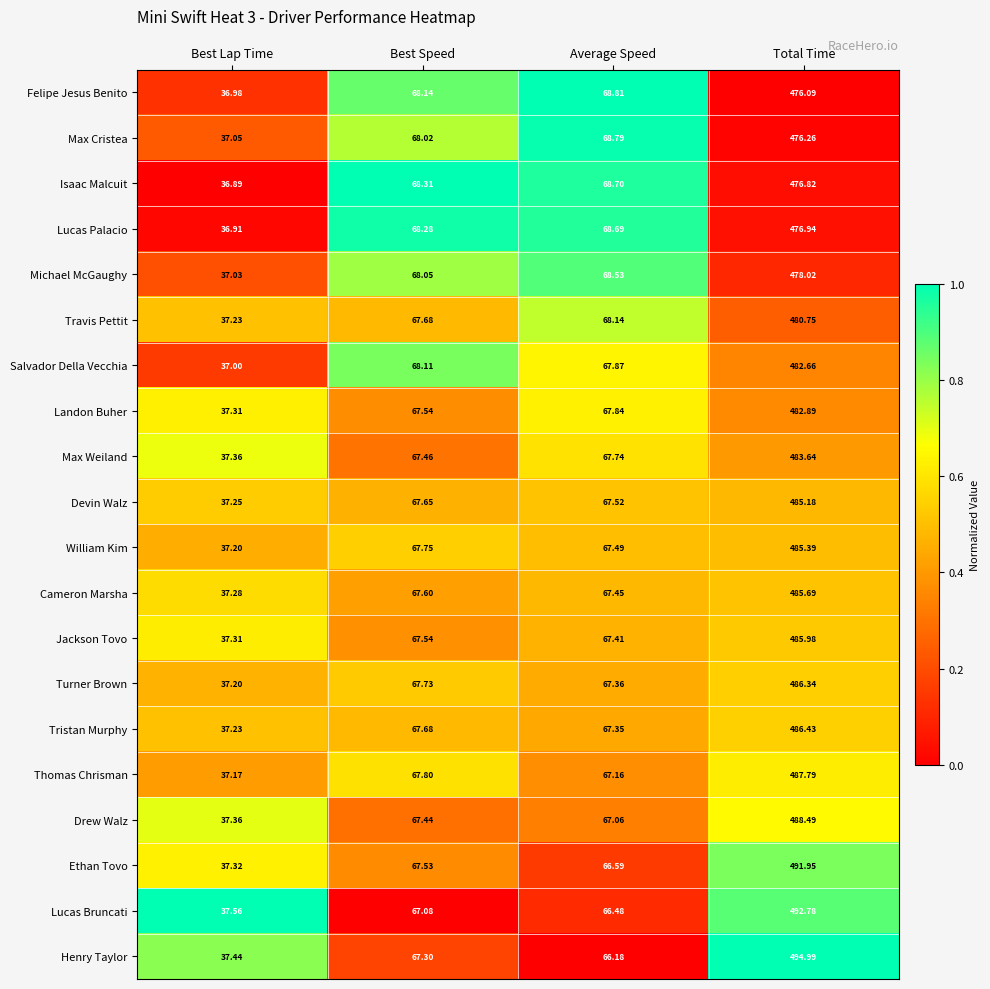

Between Best Speed and Average Speed, which series saw the biggest shift?

Henry Taylor